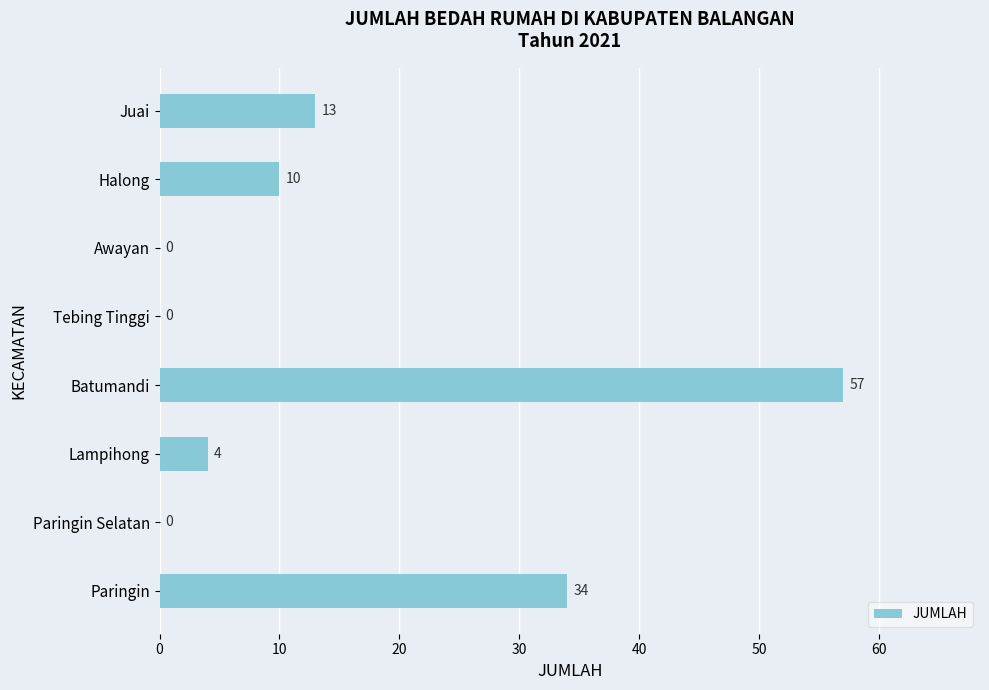

What is the sum of the values at Lampihong and Paringin?

38